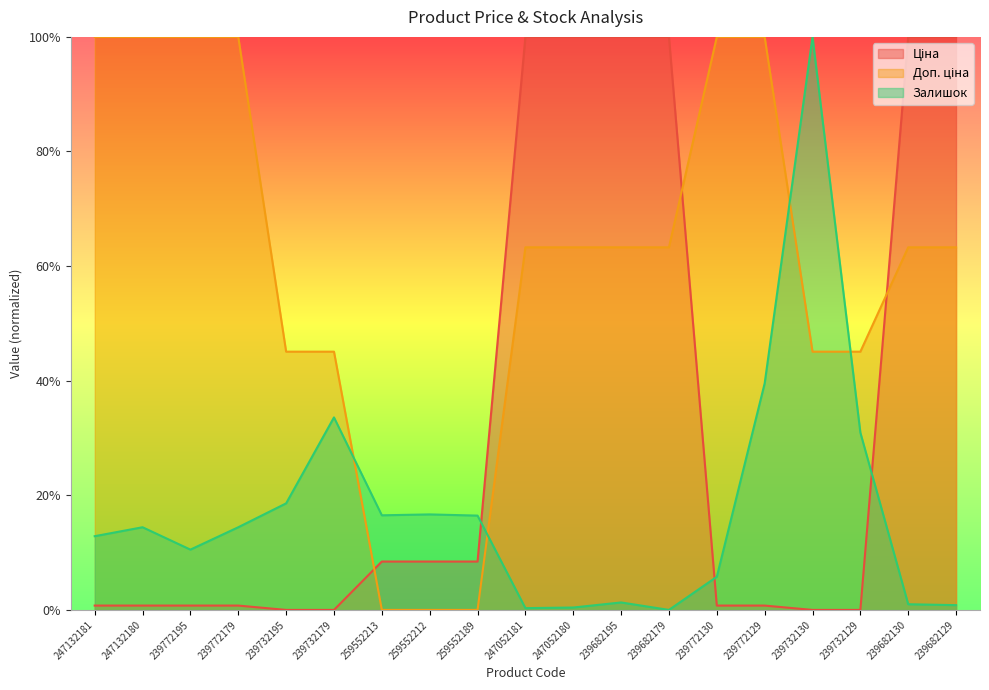

Reading left to right, transcribe all the data shown in this chart.

Ціна: 247132181=0.0	247132180=0.0	239772195=0.0	239772179=0.0	239732195=0.0	239732179=0.0	259552213=0.1	259552212=0.1	259552189=0.1	247052181=1.0	247052180=1.0	239682195=1.0	239682179=1.0	239772130=0.0	239772129=0.0	239732130=0.0	239732129=0.0	239682130=1.0	239682129=1.0
Доп. ціна: 247132181=1.0	247132180=1.0	239772195=1.0	239772179=1.0	239732195=0.5	239732179=0.5	259552213=0.0	259552212=0.0	259552189=0.0	247052181=0.6	247052180=0.6	239682195=0.6	239682179=0.6	239772130=1.0	239772129=1.0	239732130=0.5	239732129=0.5	239682130=0.6	239682129=0.6
Залишок: 247132181=0.1	247132180=0.1	239772195=0.1	239772179=0.1	239732195=0.2	239732179=0.3	259552213=0.2	259552212=0.2	259552189=0.2	247052181=0.0	247052180=0.0	239682195=0.0	239682179=0.0	239772130=0.1	239772129=0.4	239732130=1.0	239732129=0.3	239682130=0.0	239682129=0.0